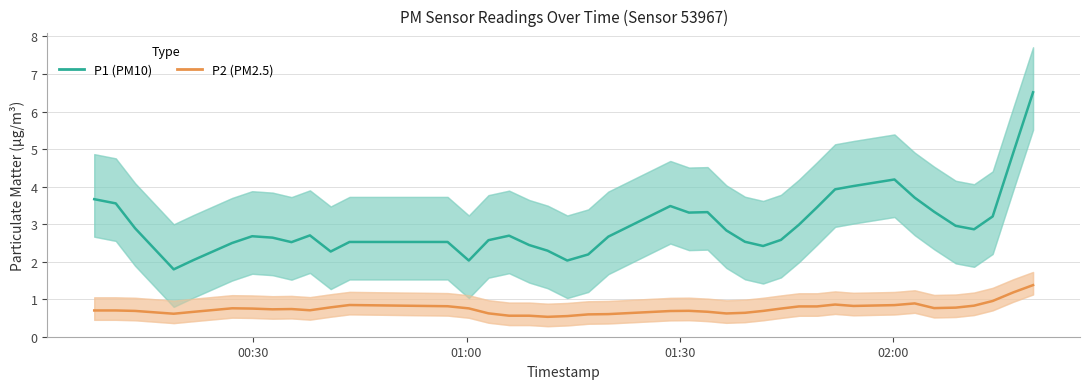

What is the difference between the maximum and second lowest values in the P2 (PM2.5) series?

0.8